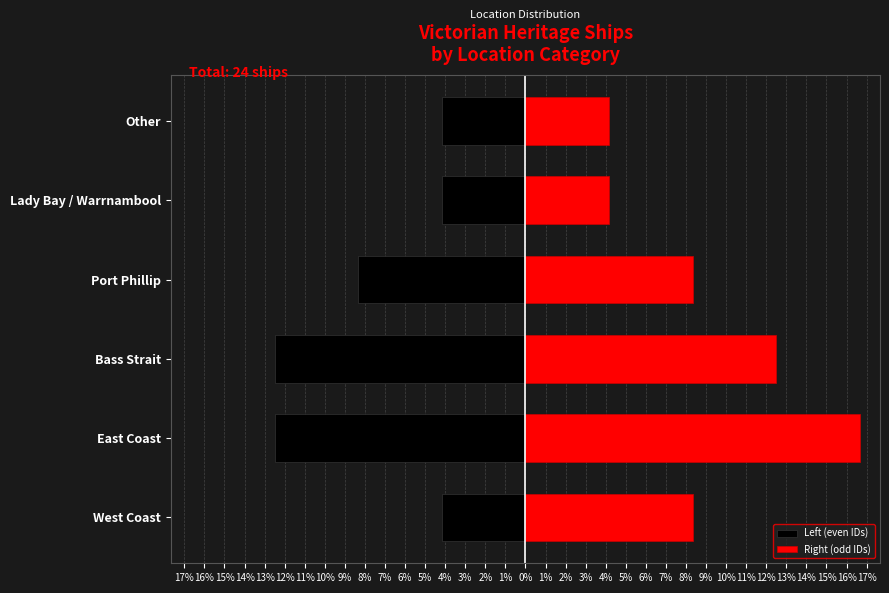

Which series has the widest spread of values?

Right (odd IDs)